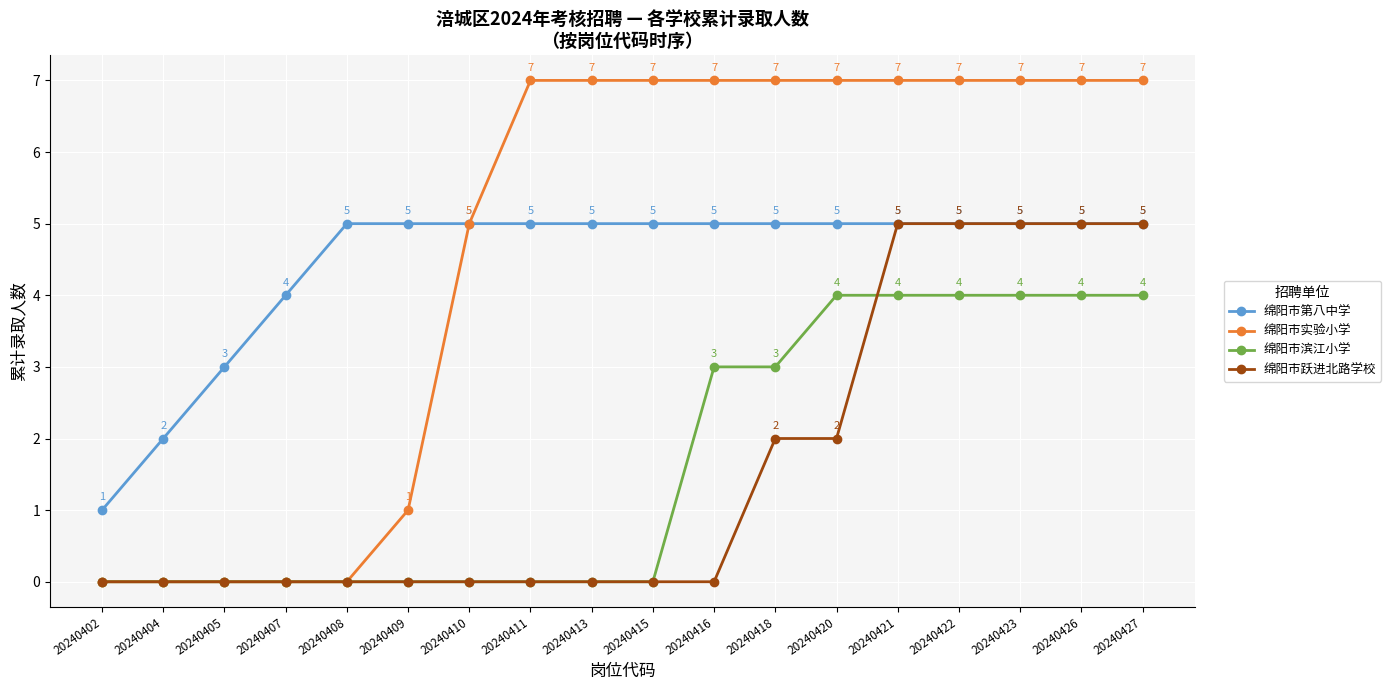

Reading left to right, transcribe all the data shown in this chart.

绵阳市第八中学: 1	2	3	4	5	5	5	5	5	5	5	5	5	5	5	5	5	5
绵阳市实验小学: 0	0	0	0	0	1	5	7	7	7	7	7	7	7	7	7	7	7
绵阳市滨江小学: 0	0	0	0	0	0	0	0	0	0	3	3	4	4	4	4	4	4
绵阳市跃进北路学校: 0	0	0	0	0	0	0	0	0	0	0	2	2	5	5	5	5	5